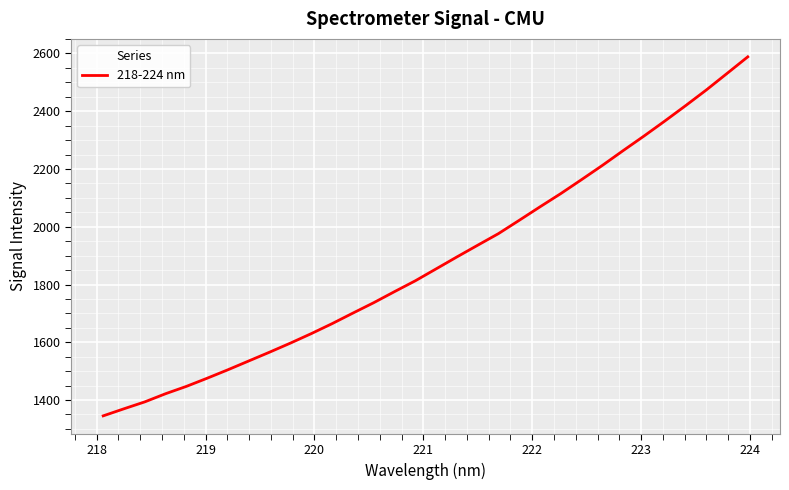

What is the greatest value displayed?

2588.4